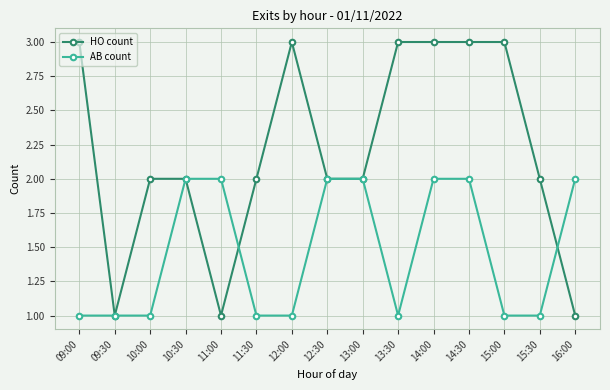

Does the chart have visible grid lines?

Yes